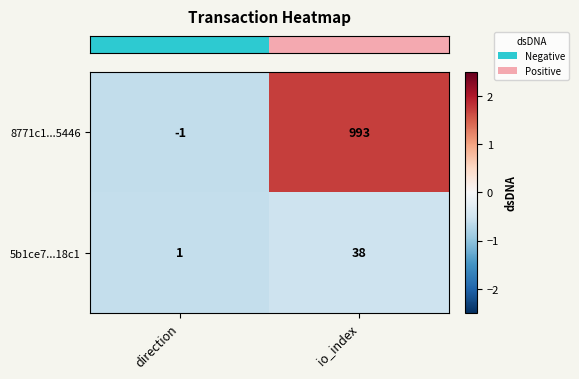

At which label is 5b1ce7...18c1 closest to 19?

direction